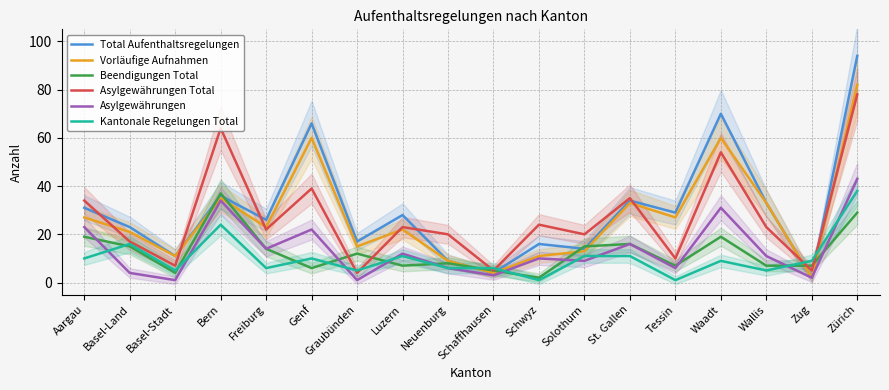

Between Basel-Land and Tessin, which series saw the biggest shift?

Kantonale Regelungen Total